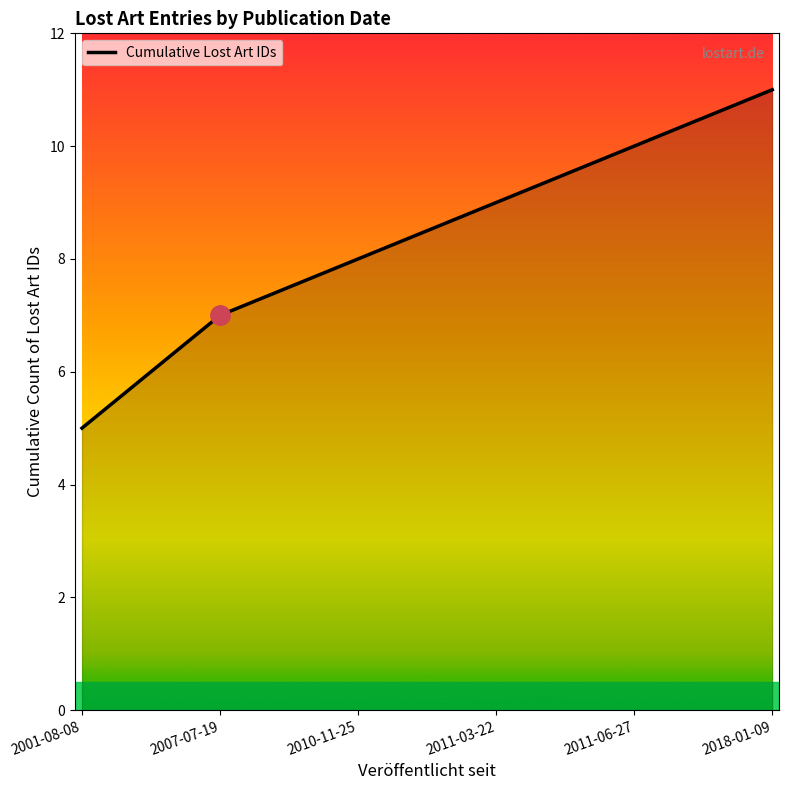

True or false: the data shows 7 at 2007-07-19.

True